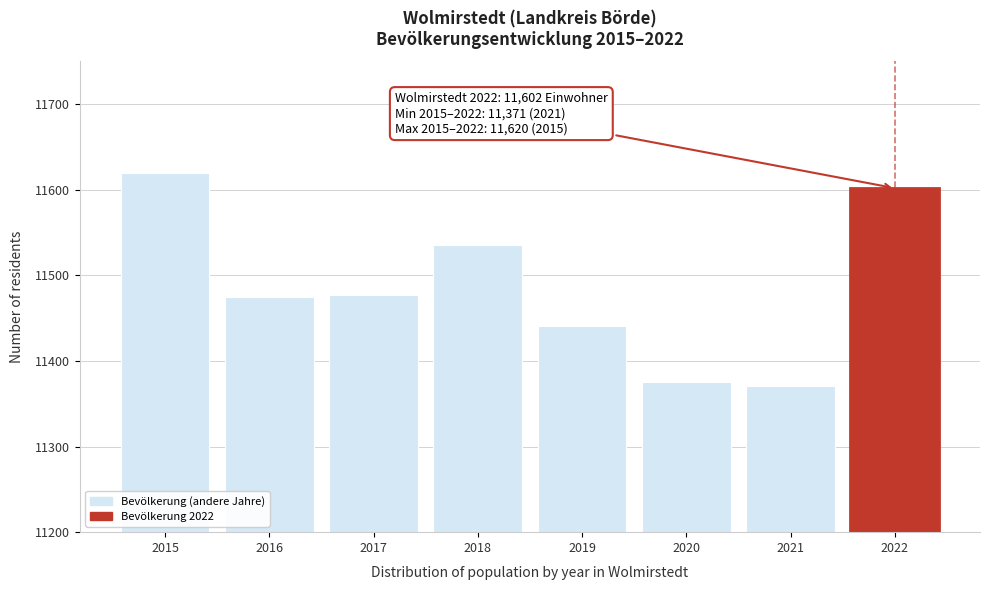

What is the value of the 7th bar from the left?

11371